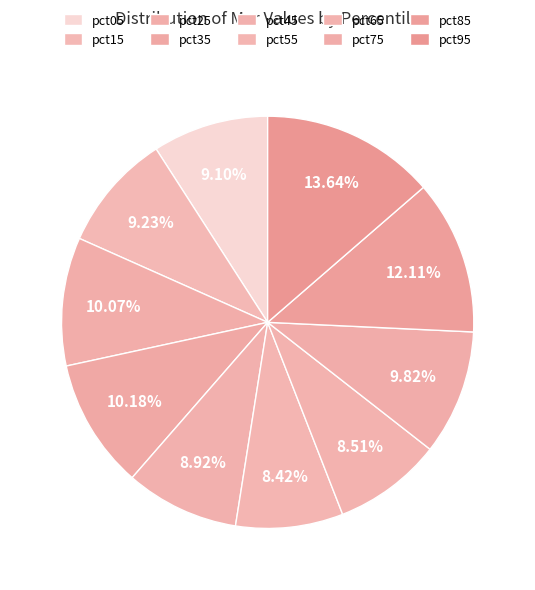

To the nearest percent, what is the difference between the largest and smallest slice percentages?

5%